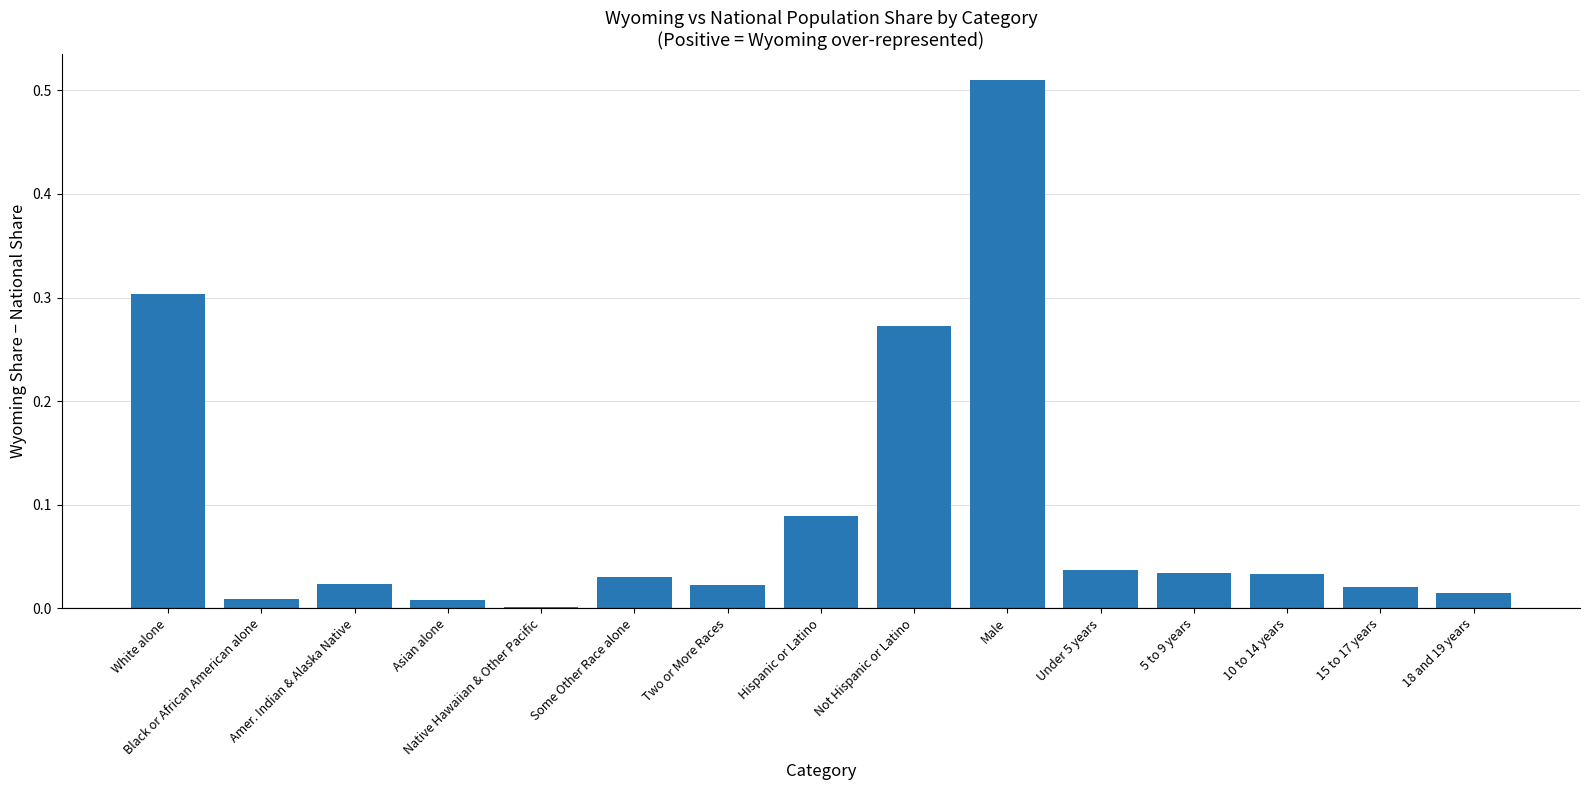

Which category has the highest value across all series?

Male